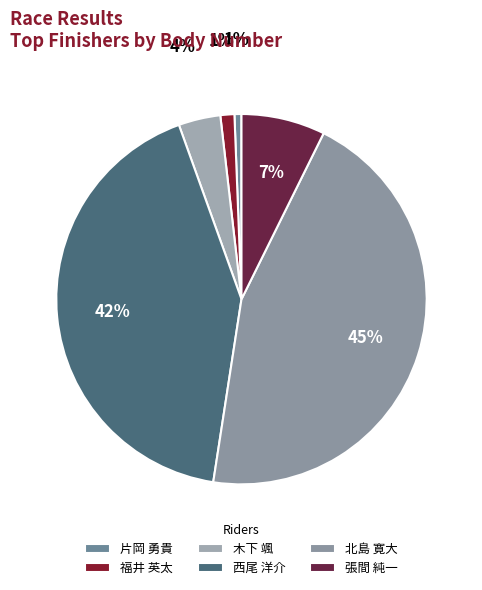

Does 福井 英太 represent more than half of the total?

No